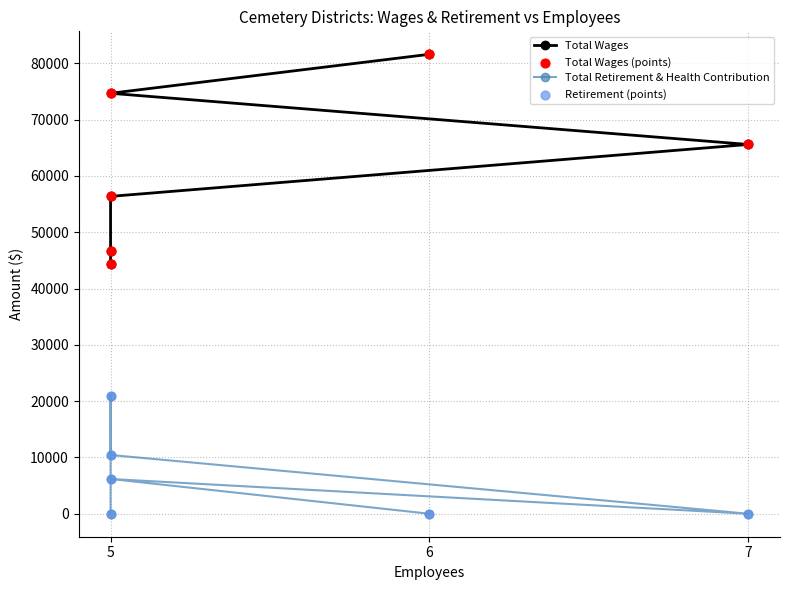

Which series reaches the maximum Y coordinate?

Total Wages